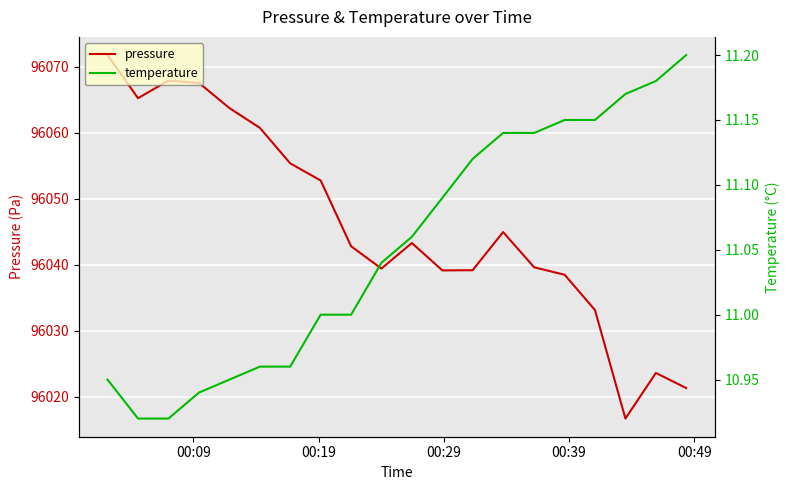

What is the lowest value of the pressure series?

96016.7